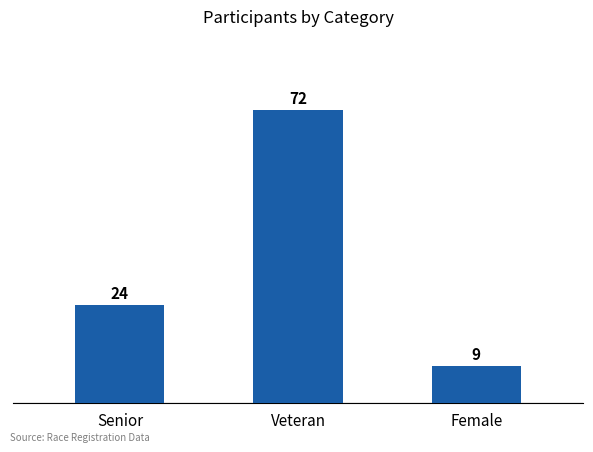

Rank the categories by value from lowest to highest.

Female, Senior, Veteran